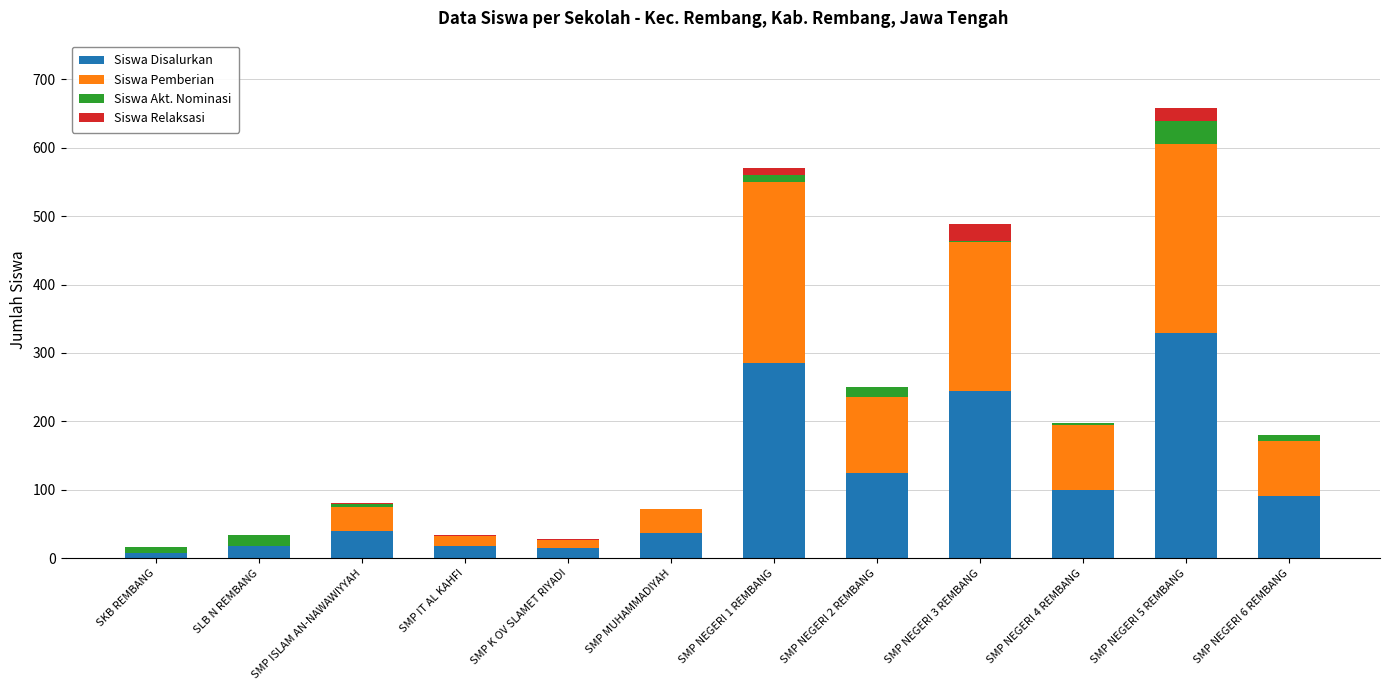

At which category is the sum across all series the highest?

SMP NEGERI 5 REMBANG